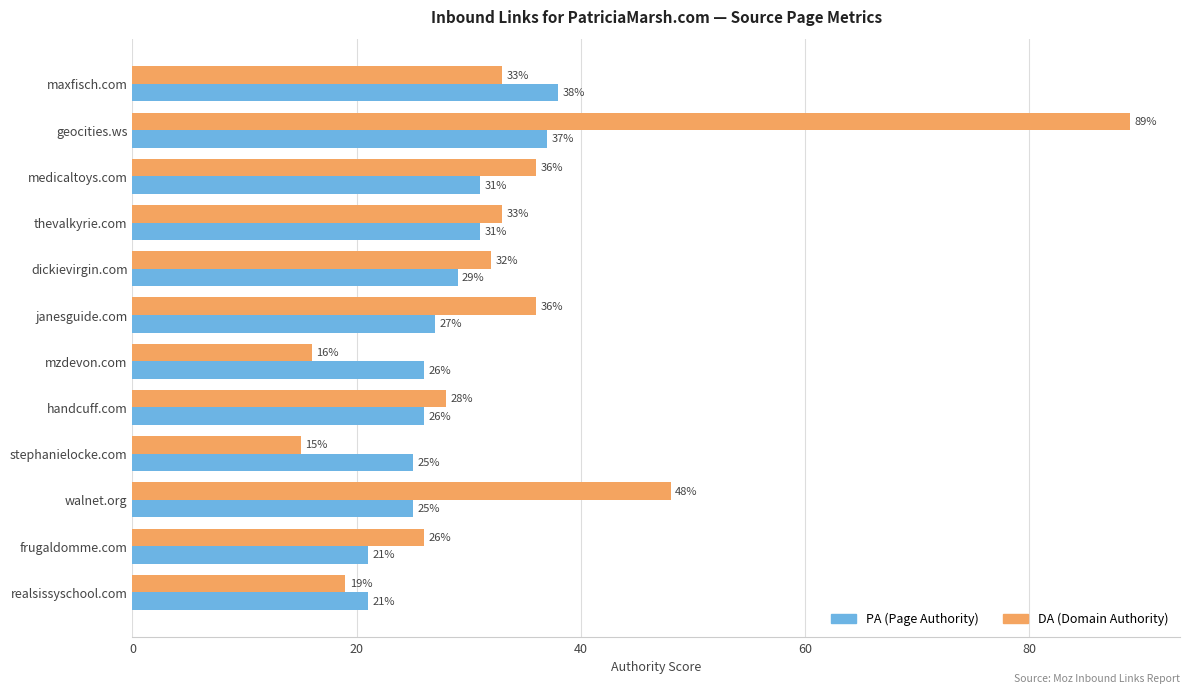

What are all the series names shown in the legend?

PA (Page Authority), DA (Domain Authority)